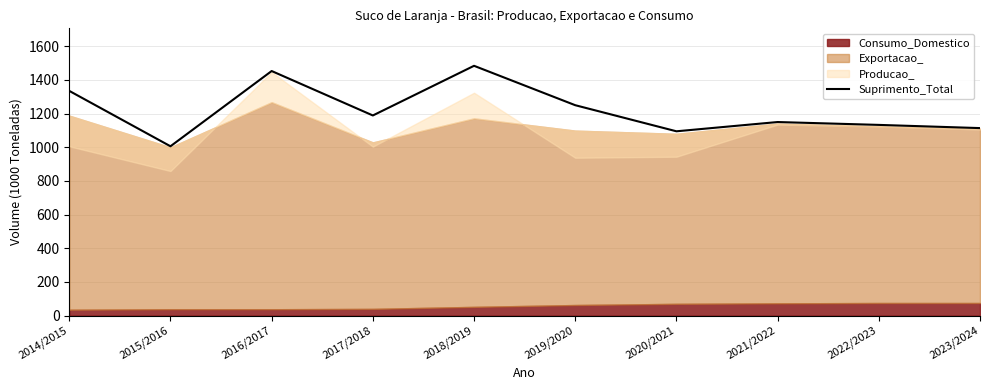

True or false: the data shows 1250 at 2019/2020.

True